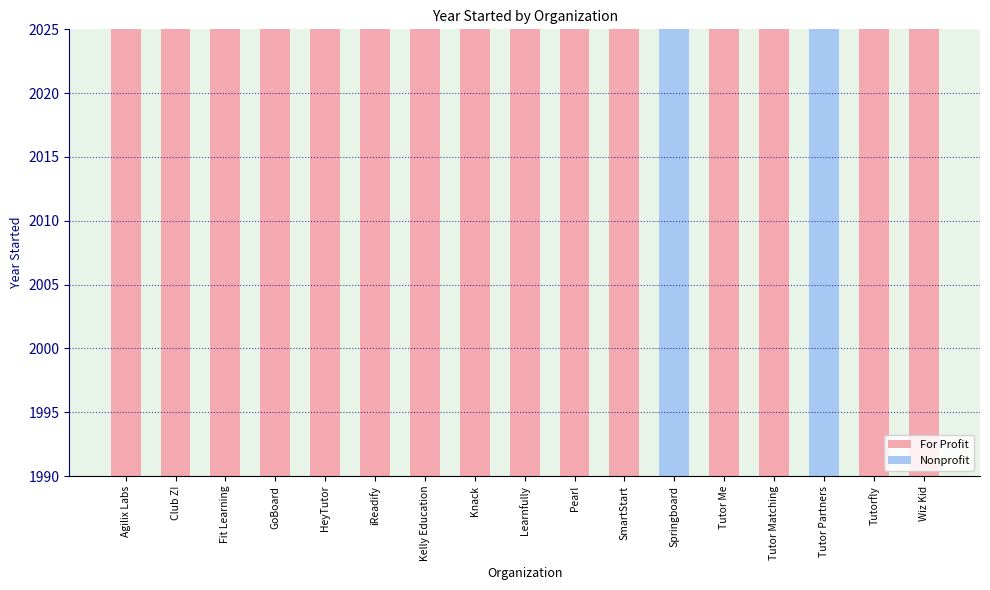

What position from the left is Agilix Labs?

1